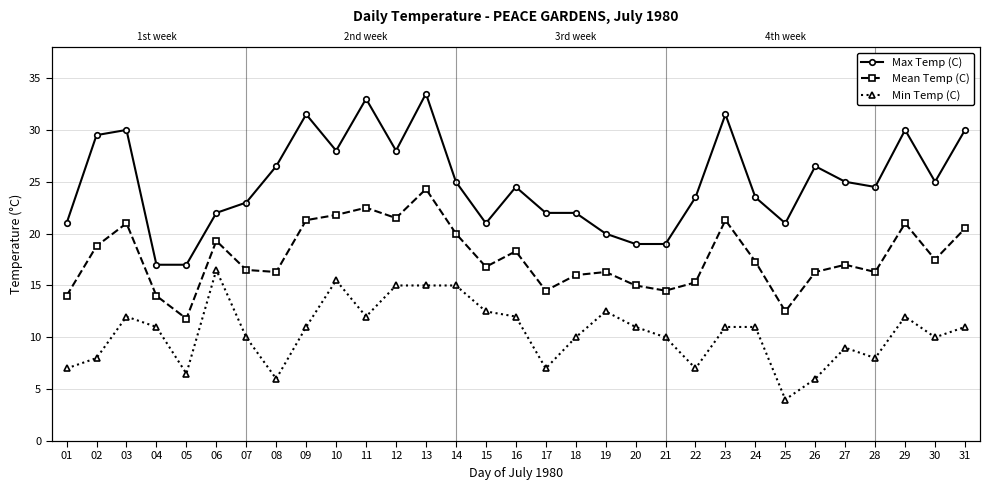

How many lines are shown in the chart?

3